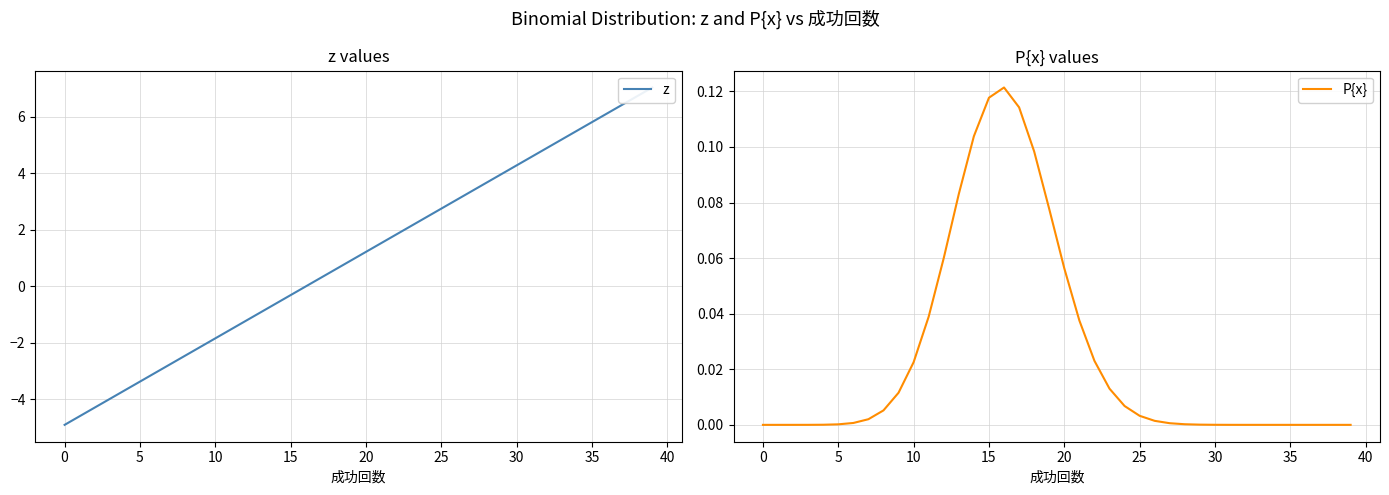

Rank the series by their average value, from lowest to highest.

P{x}, z